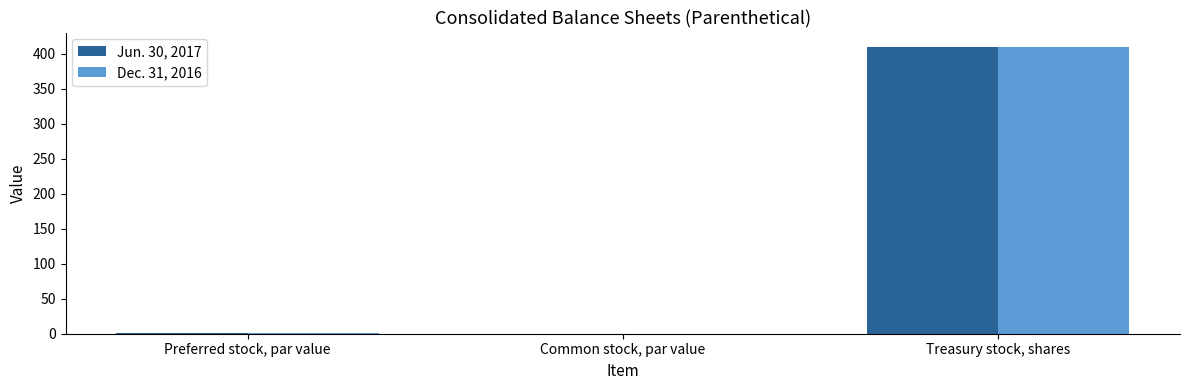

At which label is Jun. 30, 2017 closest to 205?

Preferred stock, par value